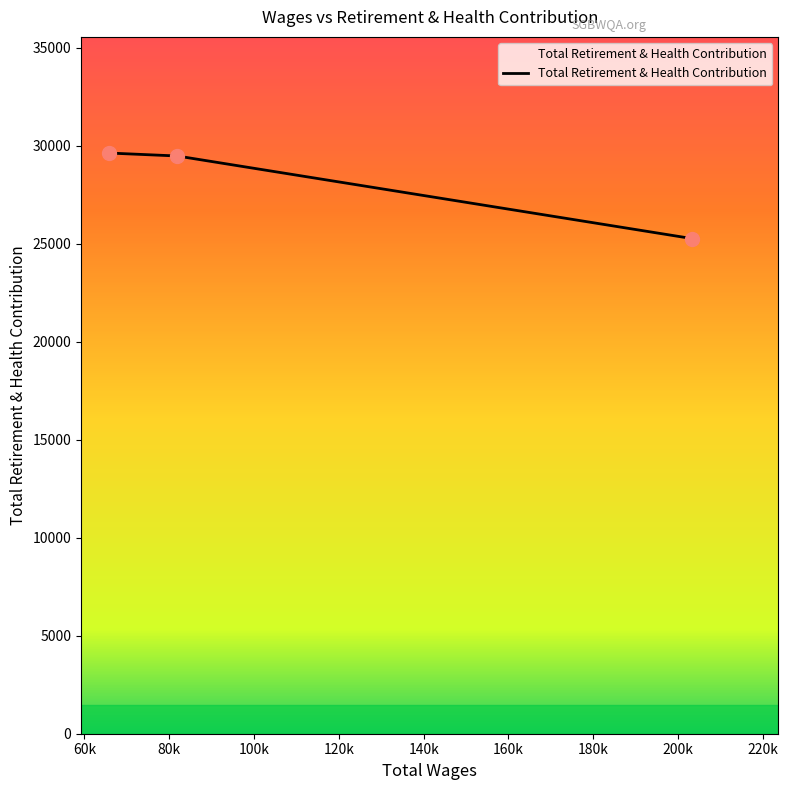

What is the greatest value displayed?

29619